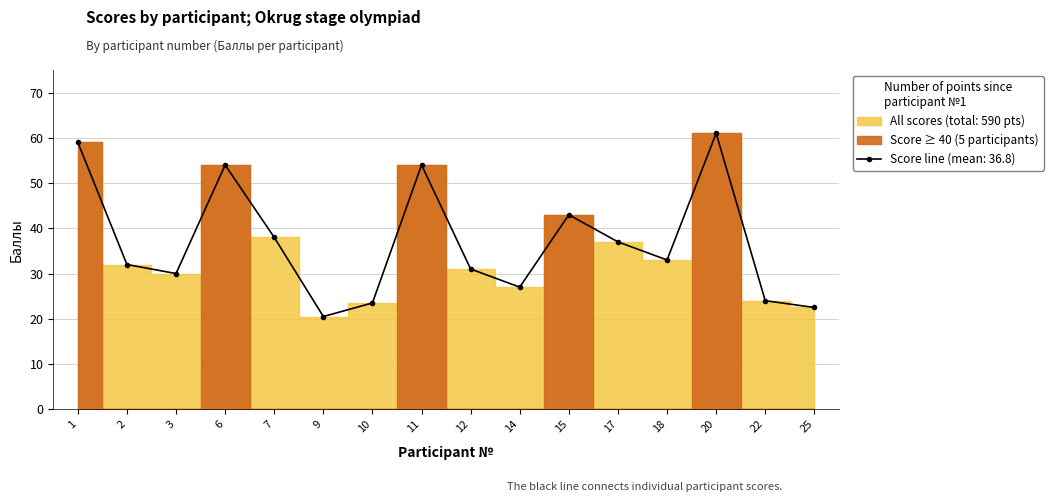

What is the value of the 10th point from the left?

27.0